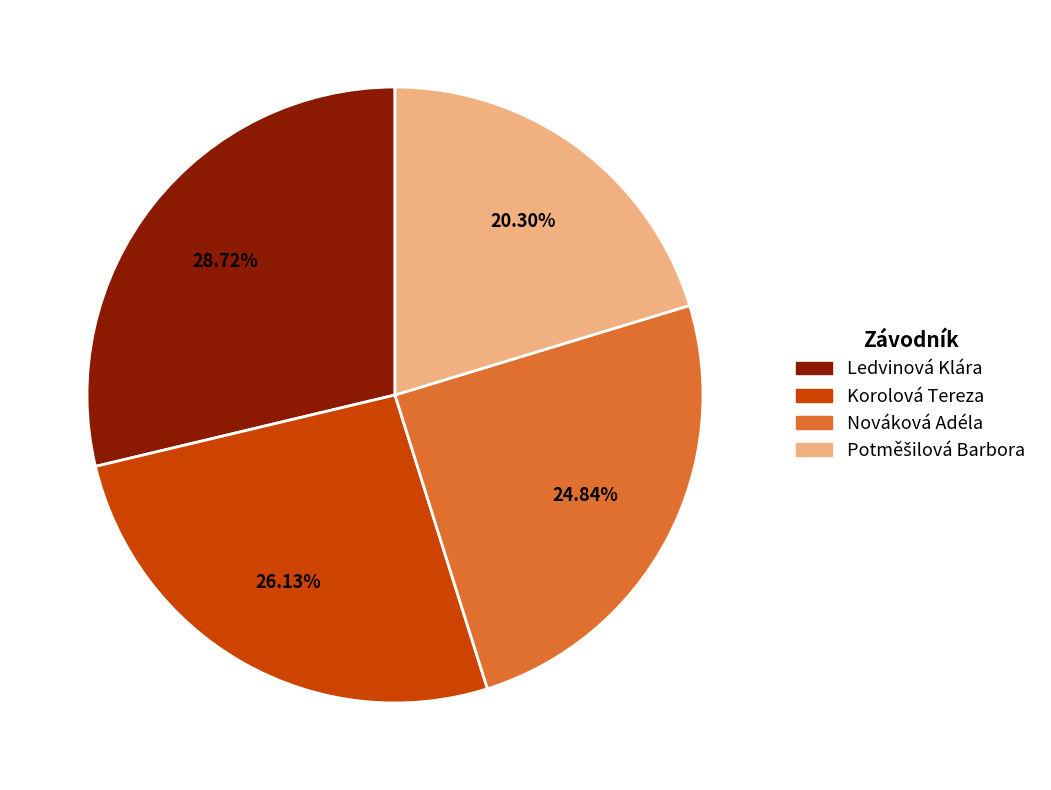

Approximately how many times larger is the value at Ledvinová Klára compared to Nováková Adéla?

1.2